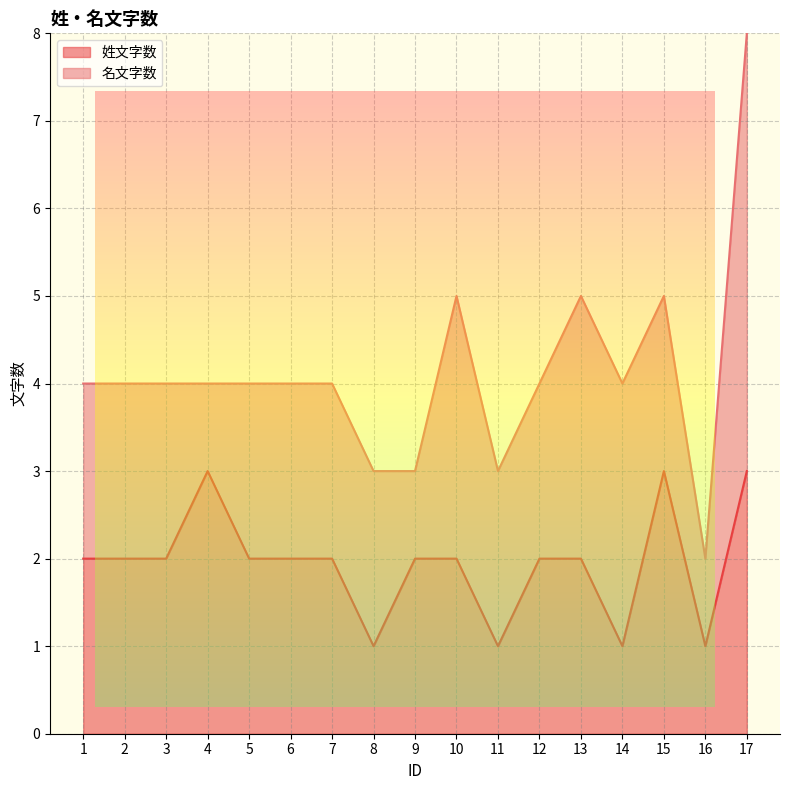

At which category does the data reach its first local peak?

4